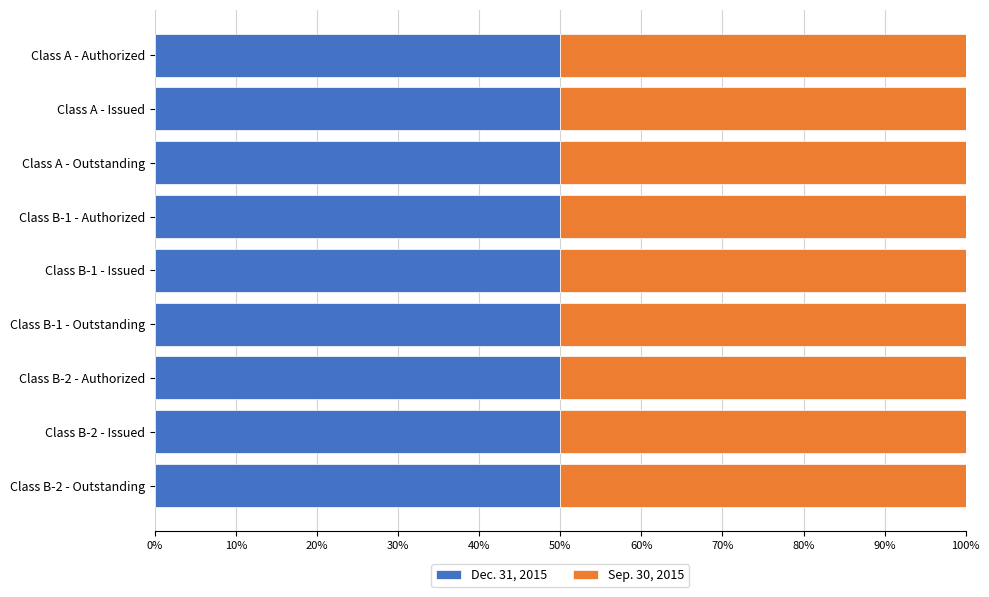

What is the sum of the Dec. 31, 2015 values at Class B-1 - Outstanding and Class B-2 - Outstanding?

16000000